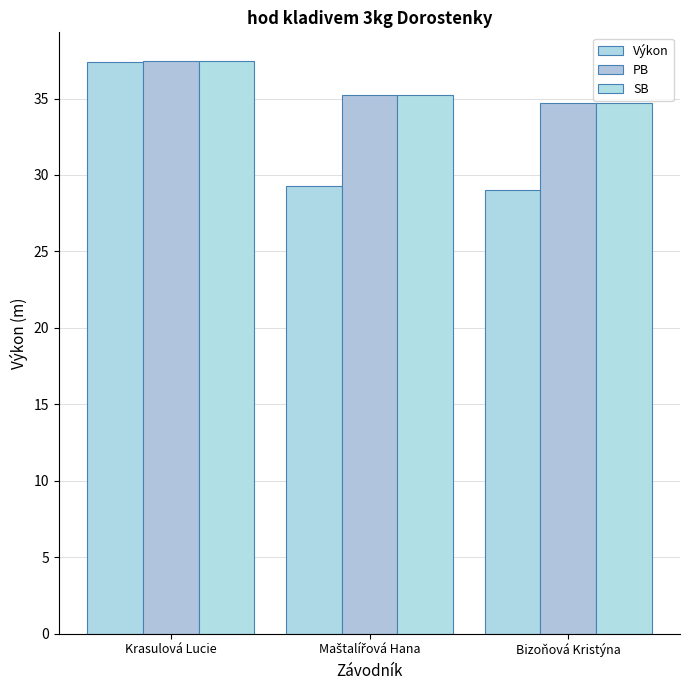

What is the sum of the PB values at Maštalířová Hana and Krasulová Lucie?

72.7